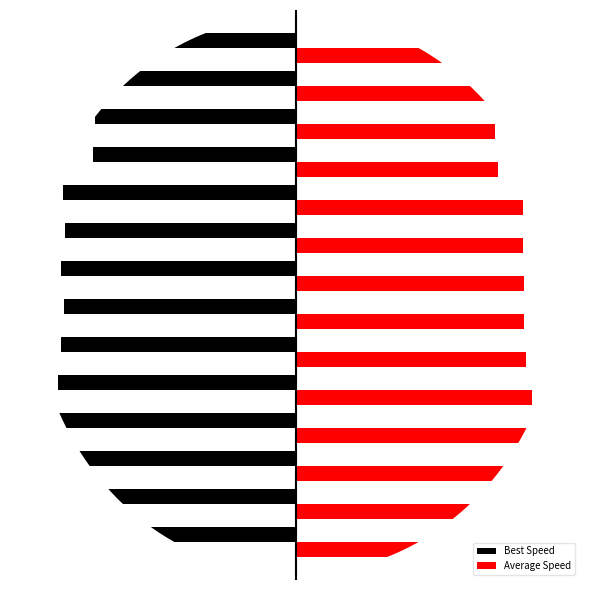

What are all the series names shown in the legend?

Best Speed, Average Speed